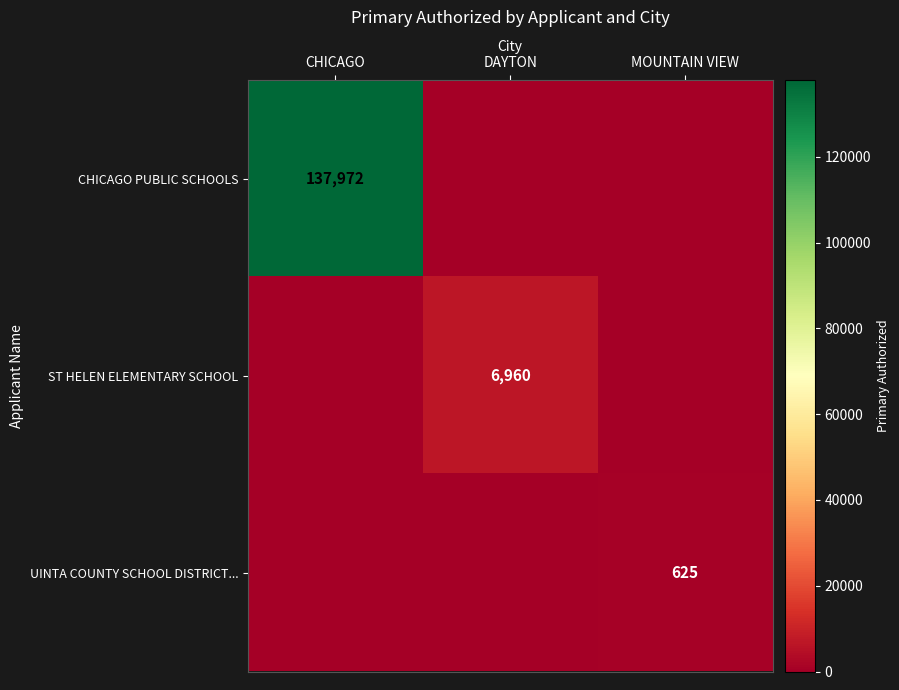

True or false: CHICAGO PUBLIC SCHOOLS has a value of 184195 at CHICAGO.

False